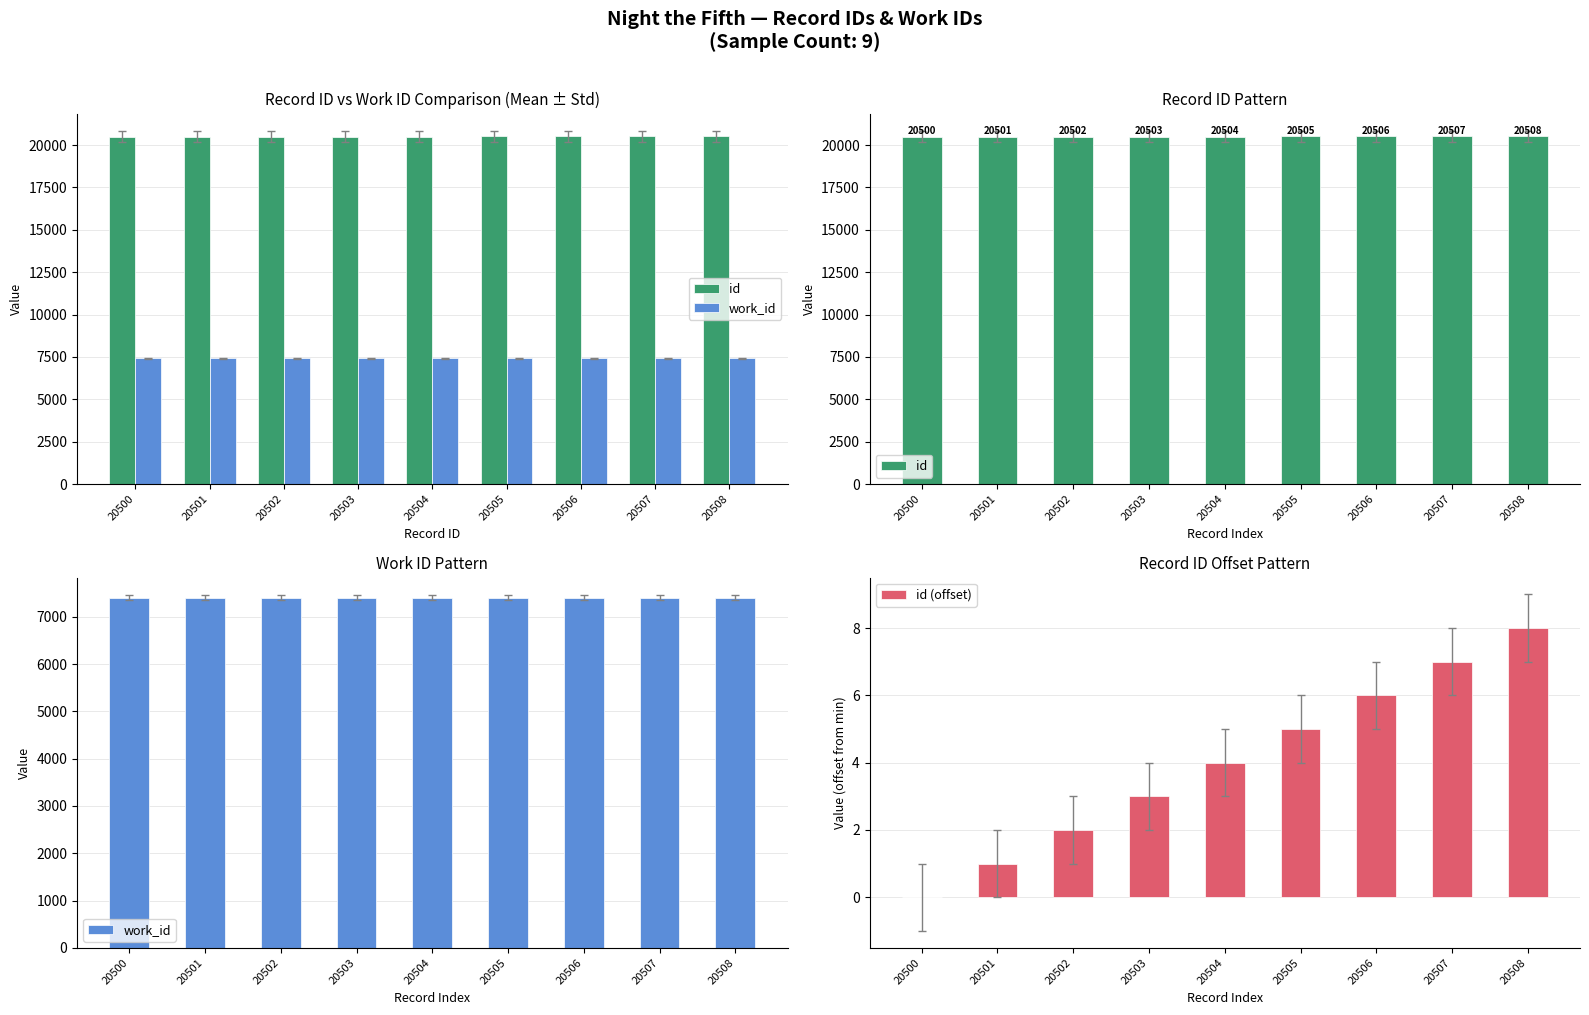

Which has a higher value, 20506 or 20503?

20506